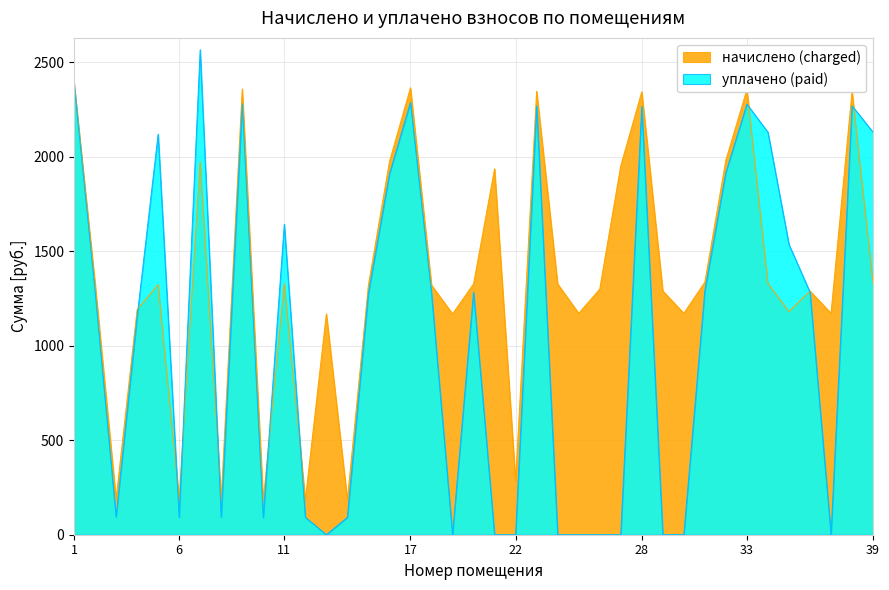

True or false: уплачено (paid) has a value of 826.0 at 27.

False